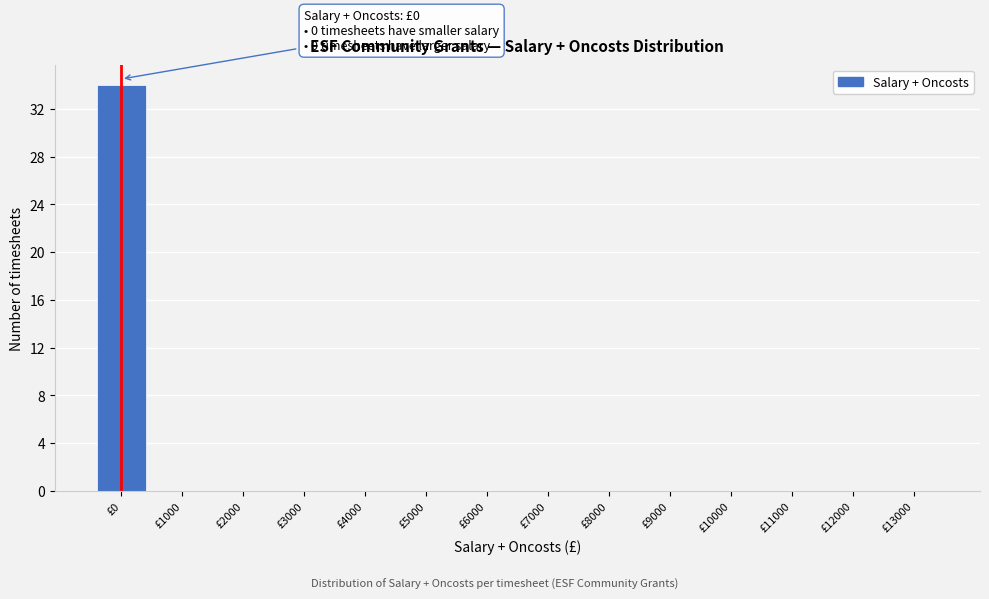

Reading left to right, extract all data points from this chart.

£0=34	£1000=0	£2000=0	£3000=0	£4000=0	£5000=0	£6000=0	£7000=0	£8000=0	£9000=0	£10000=0	£11000=0	£12000=0	£13000=0